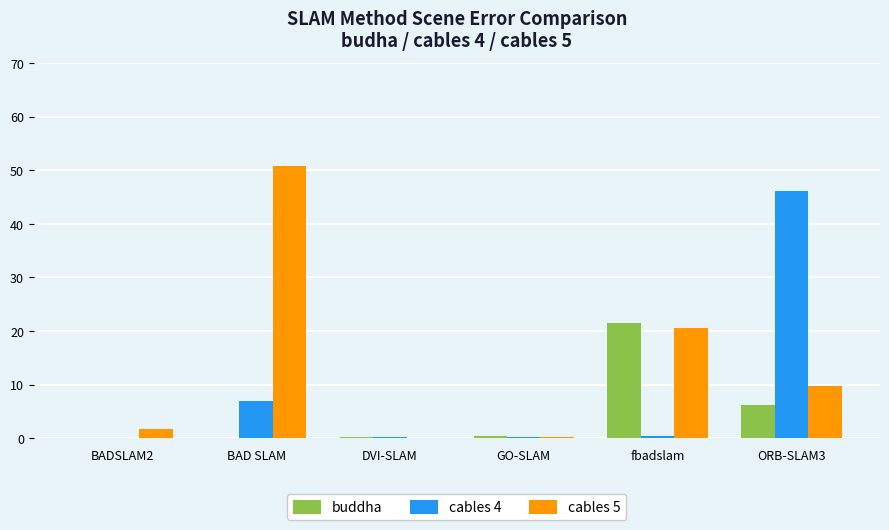

Read the buddha value at fbadslam.

21.5